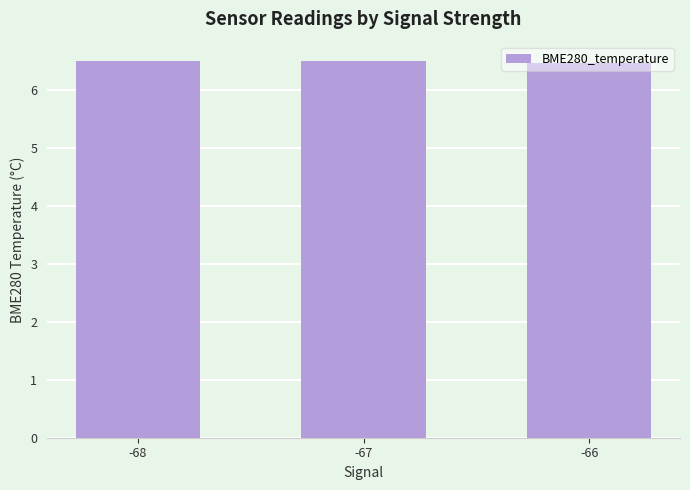

The chart shows a value of 2.1 at -68. True or false?

False